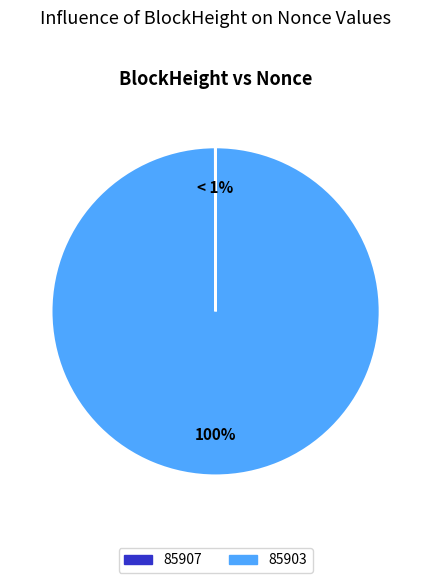

To the nearest percent, what is the average slice percentage?

50%